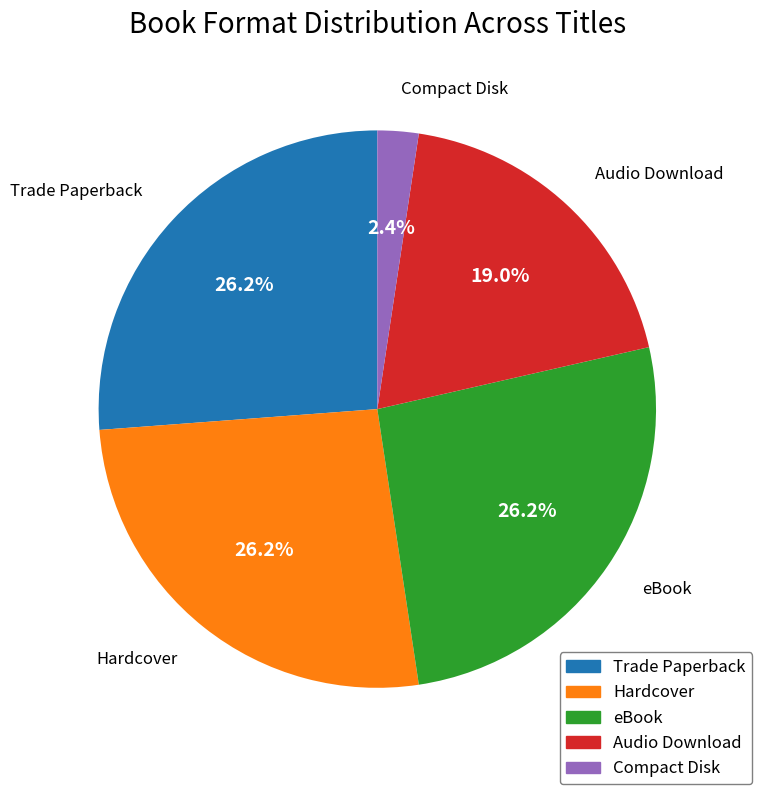

Between Trade Paperback and Compact Disk, which is larger?

Trade Paperback